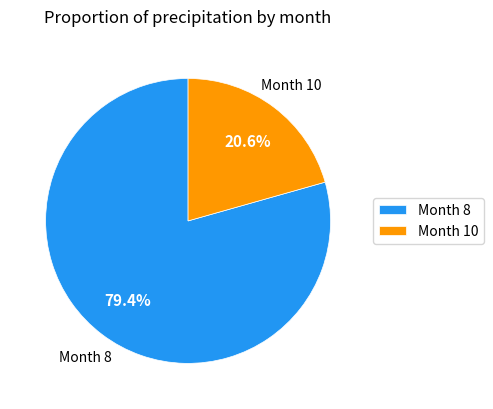

Rank the categories by value from lowest to highest.

Month 10, Month 8